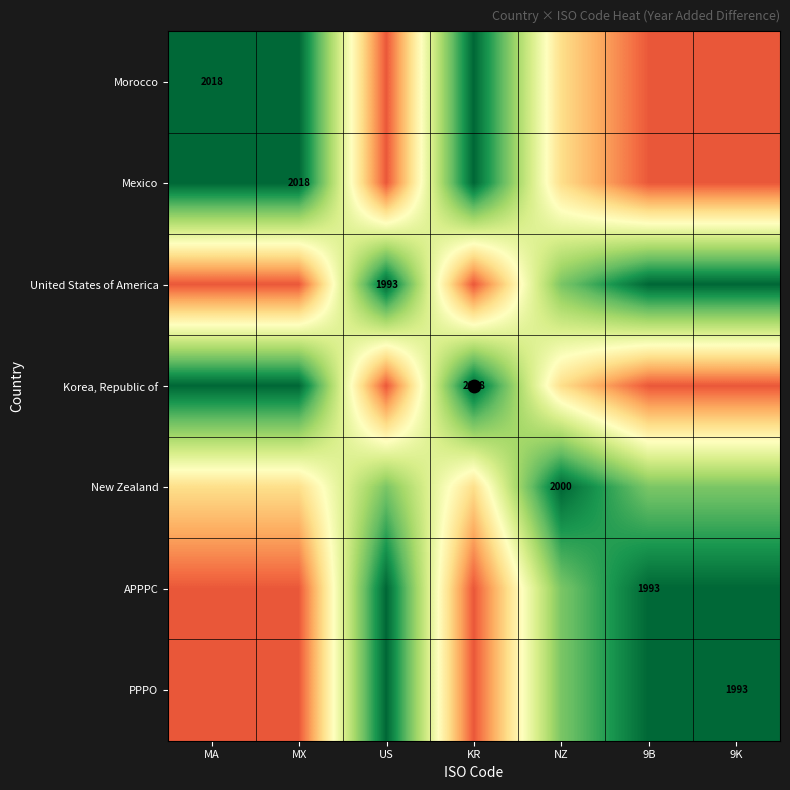

Between MA and MX, which is larger?

MA